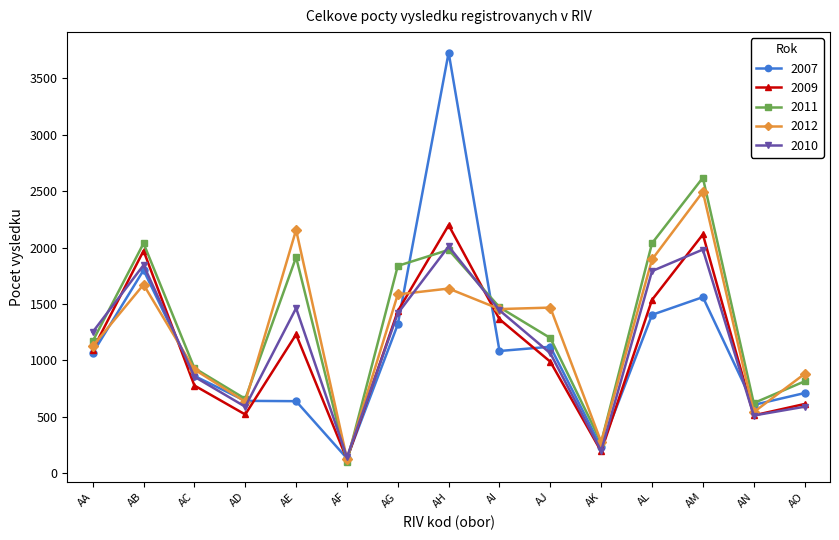

What is the difference between the 2010 values at AF and AI?

1303